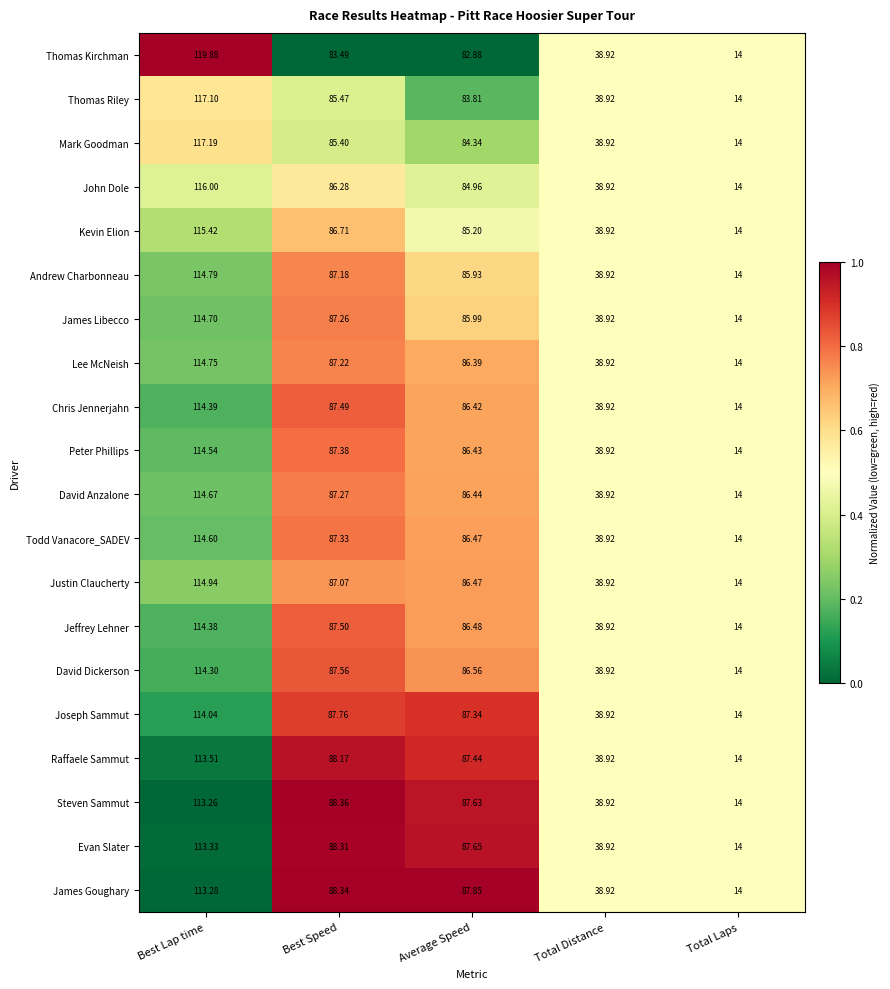

At which label does Evan Slater reach its minimum?

Total Laps